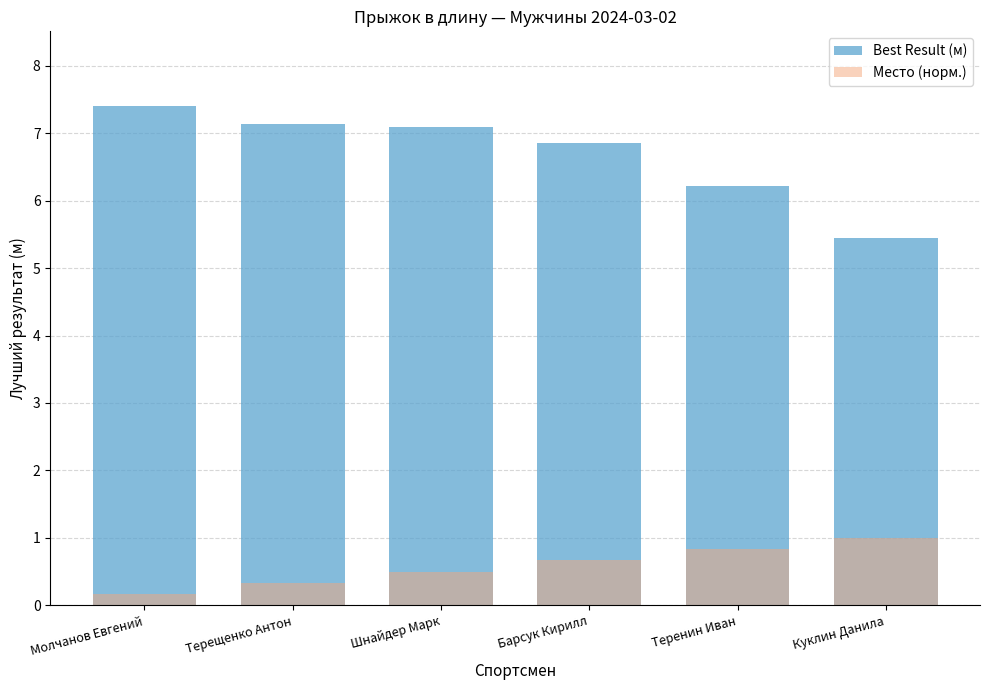

List the series in order of their overall mean, lowest first.

Место (норм.), Best Result (м)